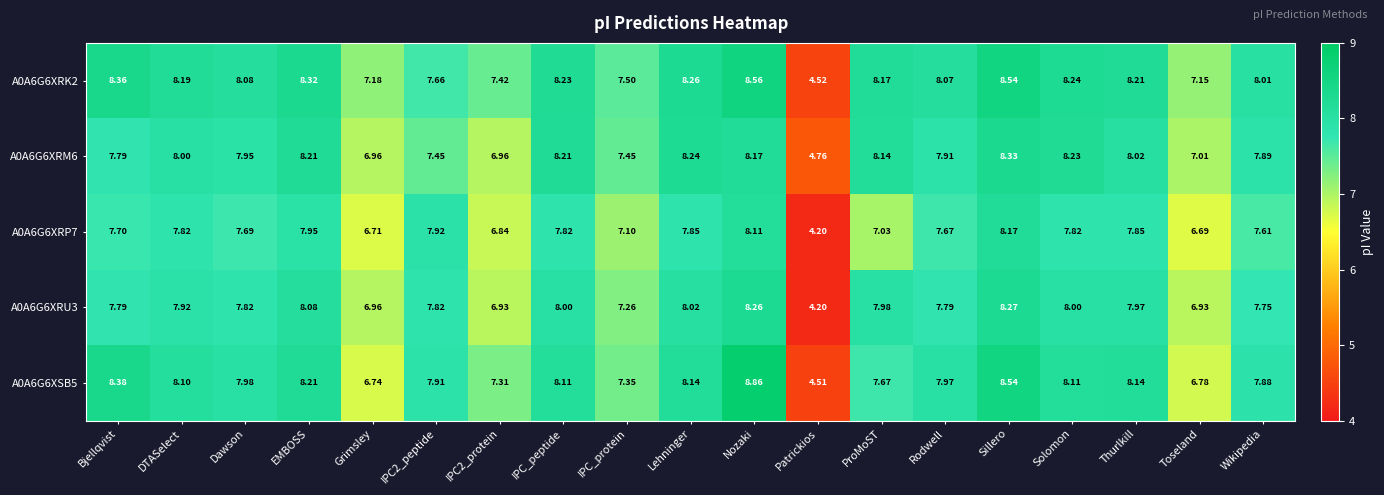

Which category has the highest value across all series?

Nozaki